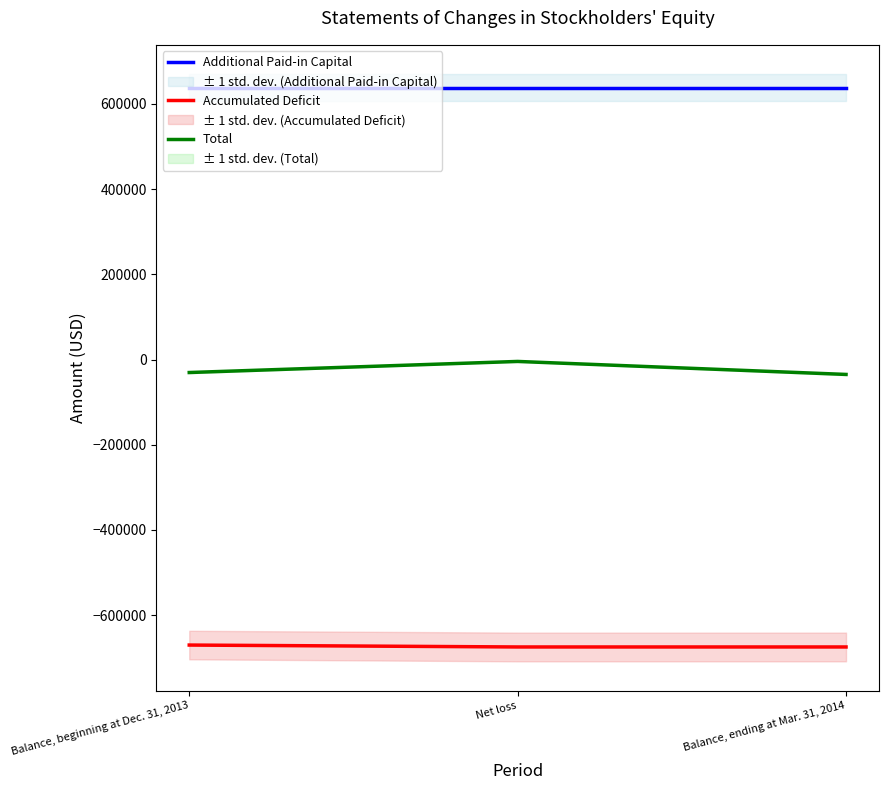

What is the label of the 2nd point from the right?

Net loss